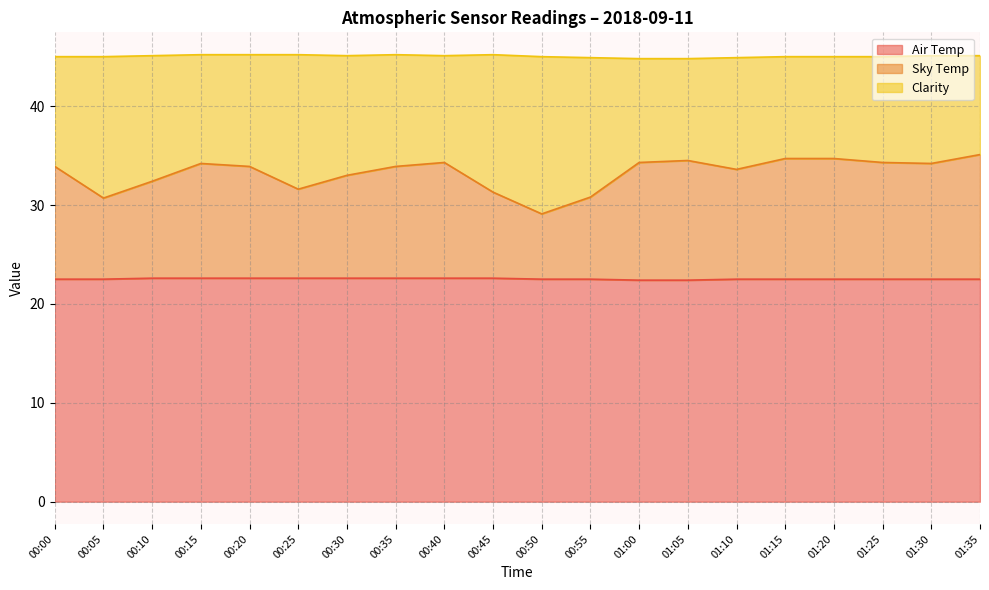

What is the difference between the Air Temp values at 01:25 and 00:30?

0.1